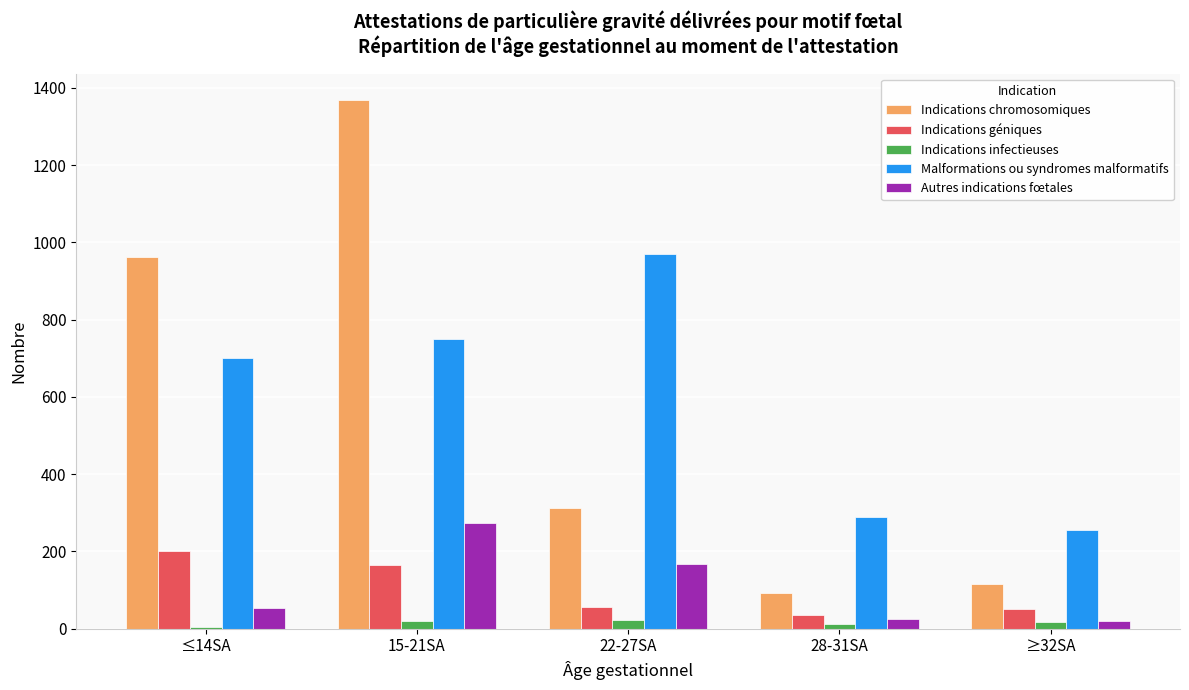

What is the highest value of the Indications chromosomiques series?

1368